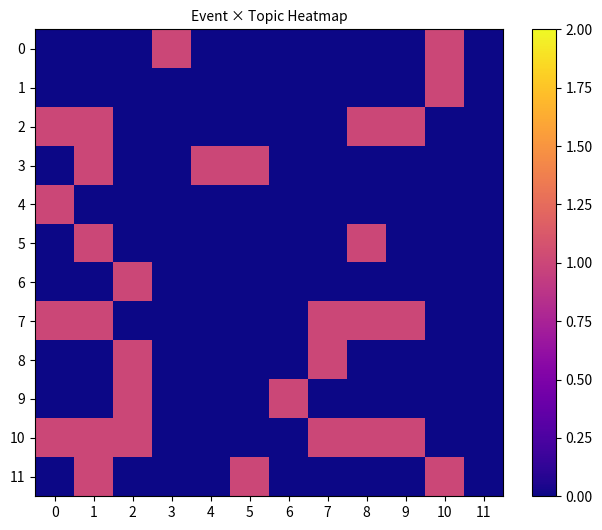

At 2, list the series in order from largest to smallest.

6, 8, 9, 10, 0, 1, 2, 3, 4, 5, 7, 11